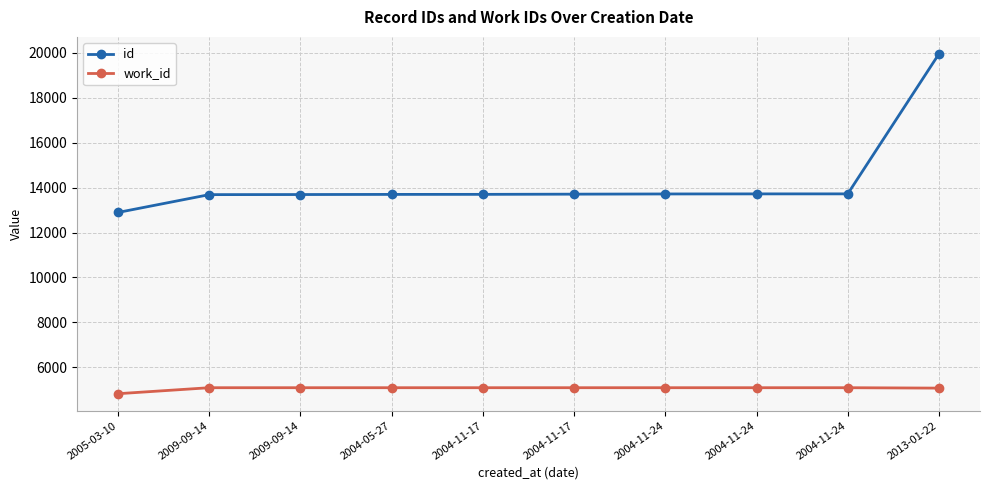

What are all the series names shown in the legend?

id, work_id